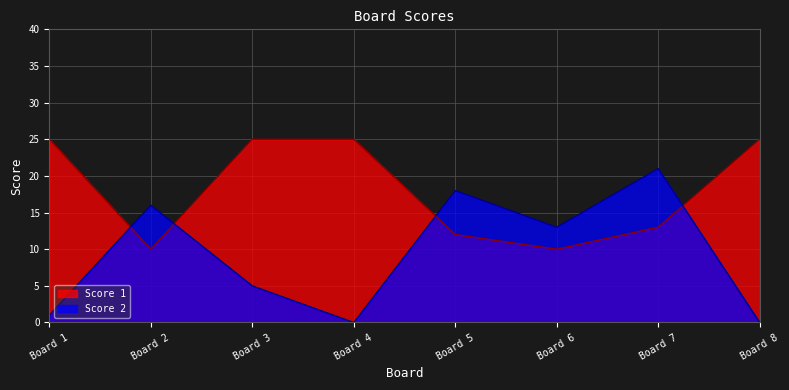

Rank the series by their average value, from lowest to highest.

Score 2, Score 1